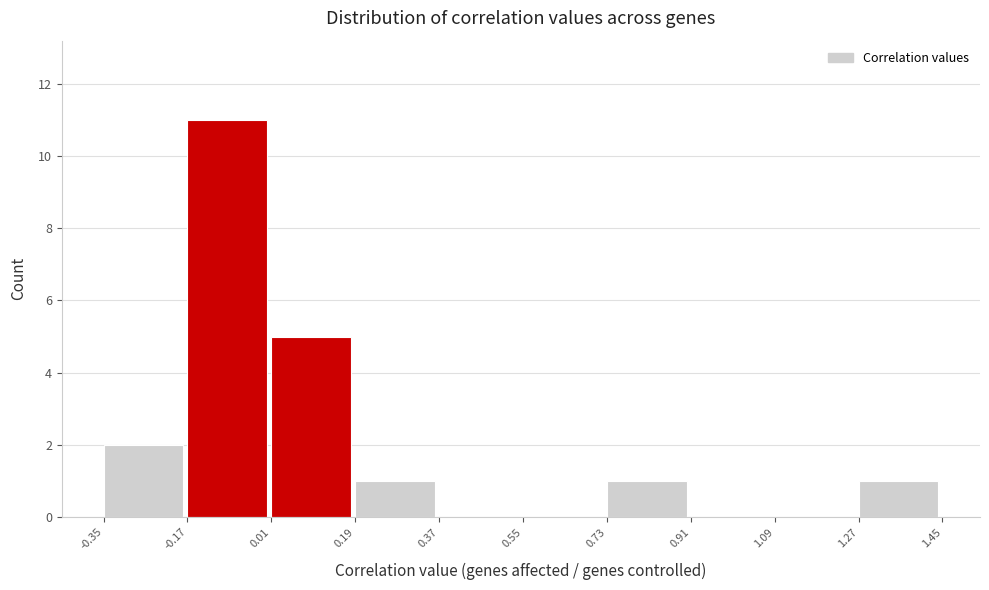

Reading left to right, list every bar in this chart as the range it spans on the x-axis followed by its height. The values are not printed on the chart, so give them approximately, as read against the axis.

-0.35 to -0.17: 2
-0.17 to 0.01: 11
0.01 to 0.19: 5
0.19 to 0.37: 1
0.37 to 0.55: 0
0.55 to 0.73: 0
0.73 to 0.91: 1
0.91 to 1.09: 0
1.09 to 1.27: 0
1.27 to 1.45: 1